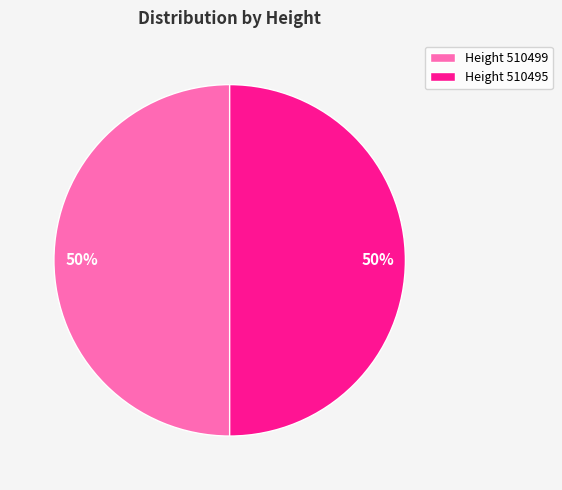

To the nearest percent, what is the combined percentage of Height 510495 and Height 510499?

100%